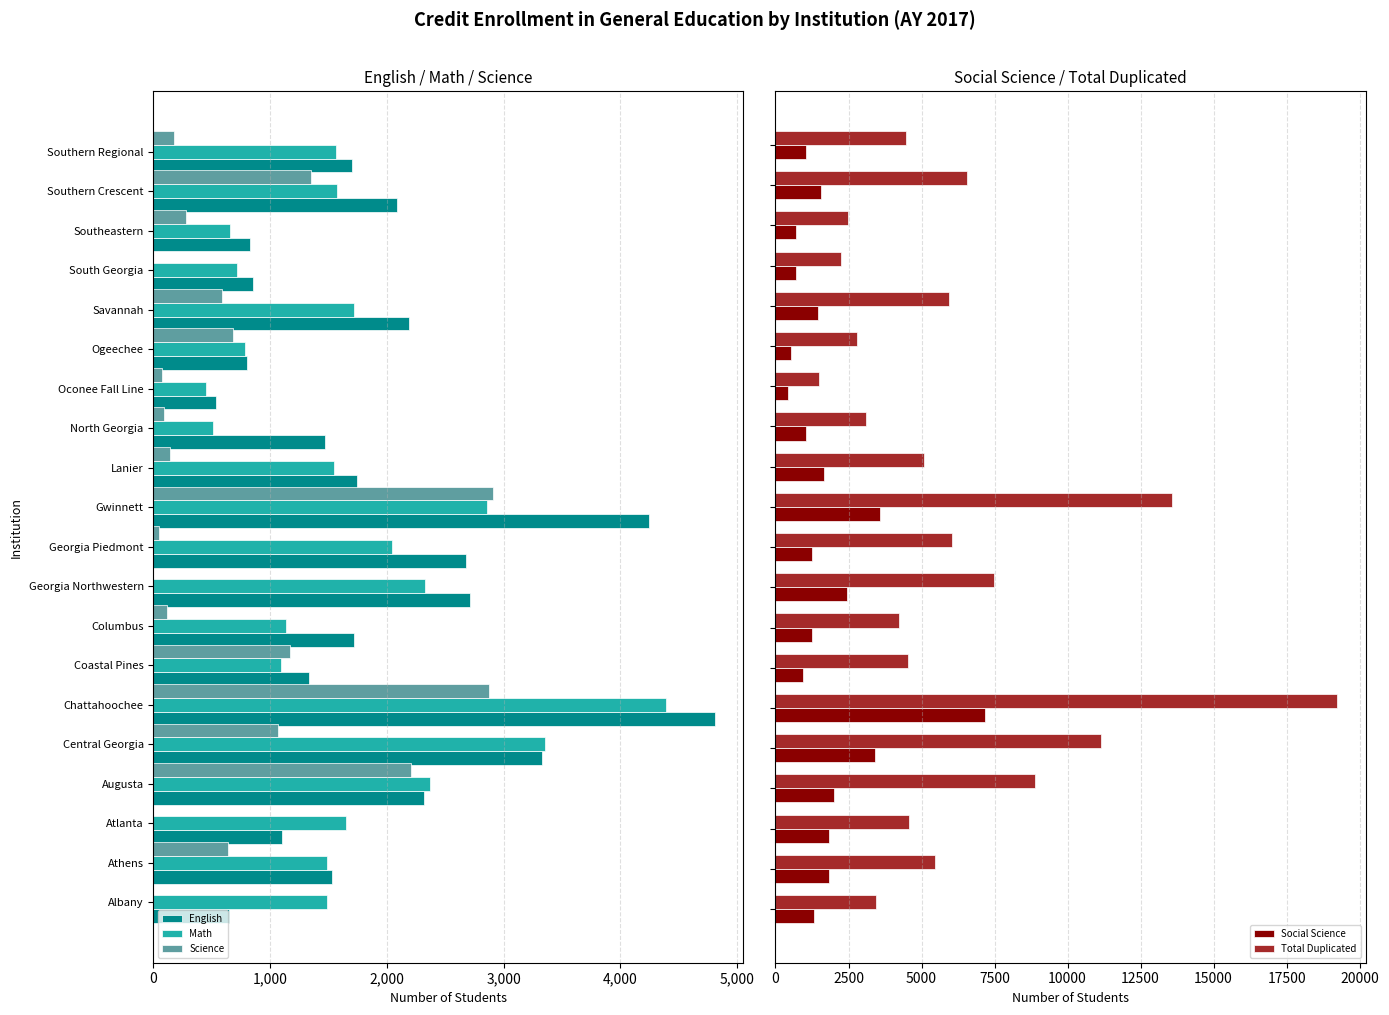

What is the difference between the maximum and second lowest values in the Total Duplicated series?

16982